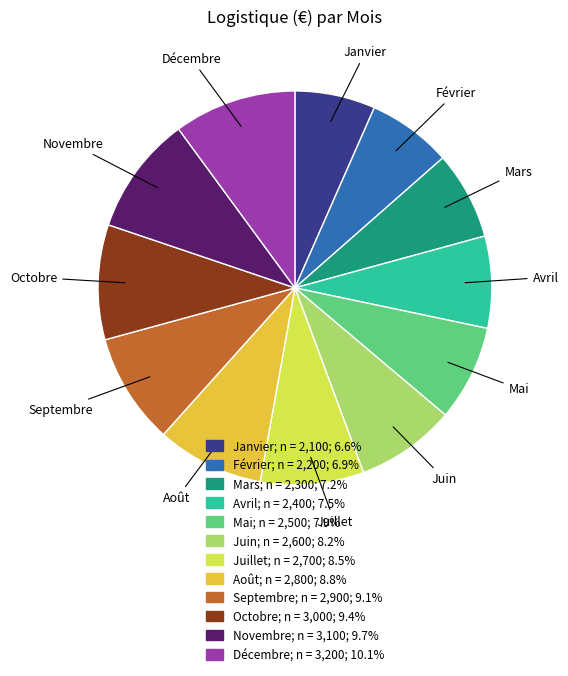

Which has a higher value, Février or Août?

Août